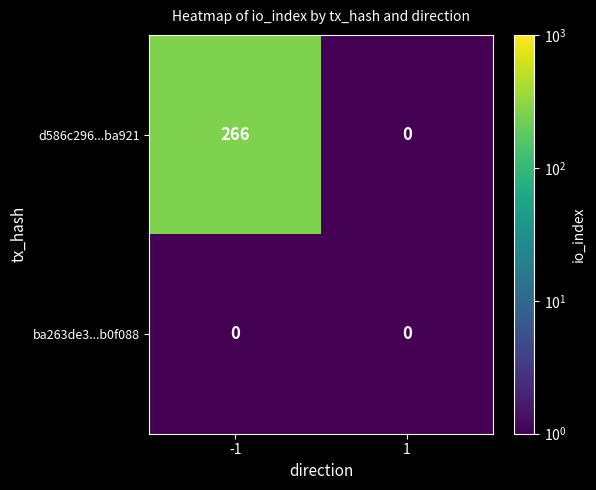

List the series in order of their peak value, highest first.

d586c296...ba921, ba263de3...b0f088